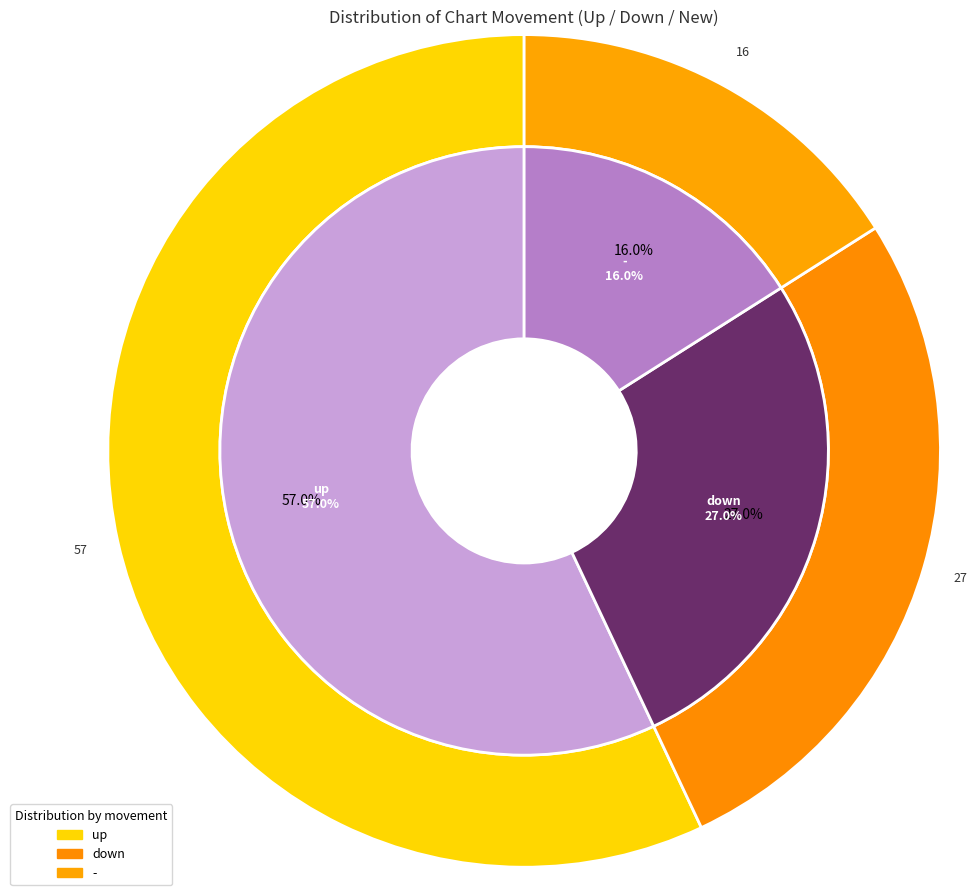

Which slice is the smallest?

-